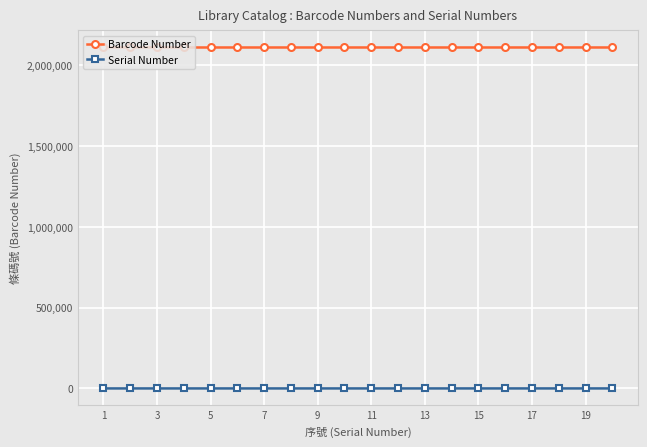

True or false: Barcode Number and Serial Number intersect in this chart.

False